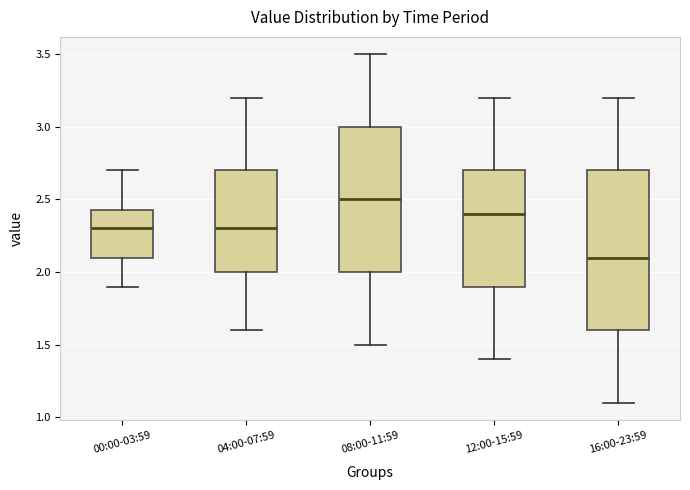

Where is the lower edge of the box for 04:00-07:59 on the y-axis? The values are not printed on the chart, so give them approximately, as read against the axis.

2.00